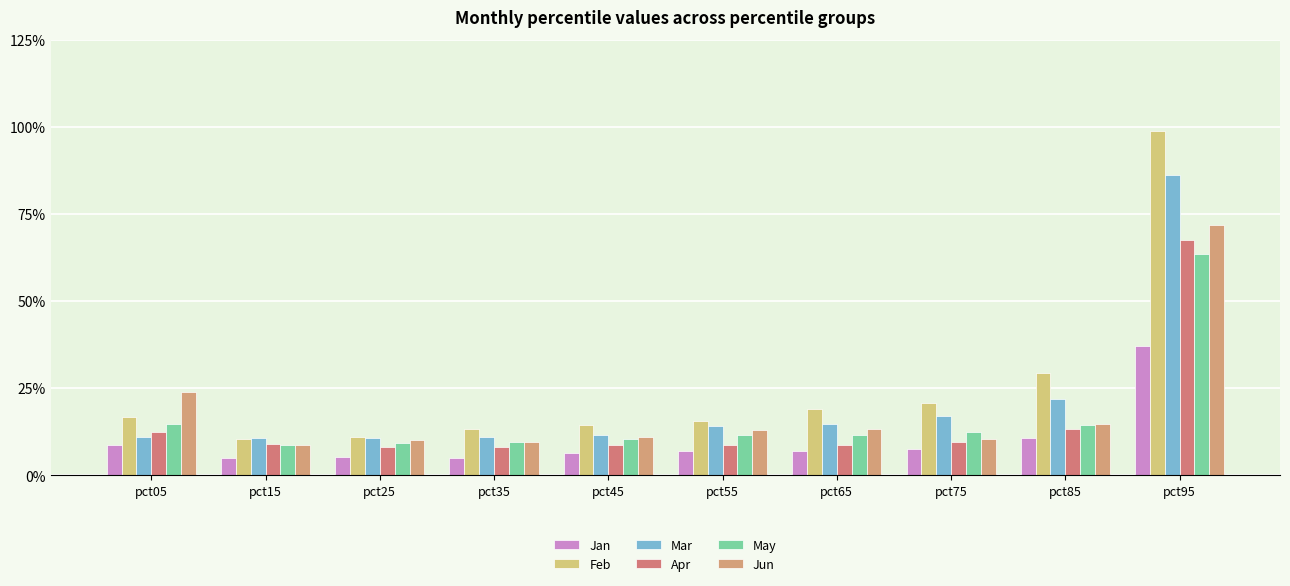

What are all the series names shown in the legend?

Jan, Feb, Mar, Apr, May, Jun